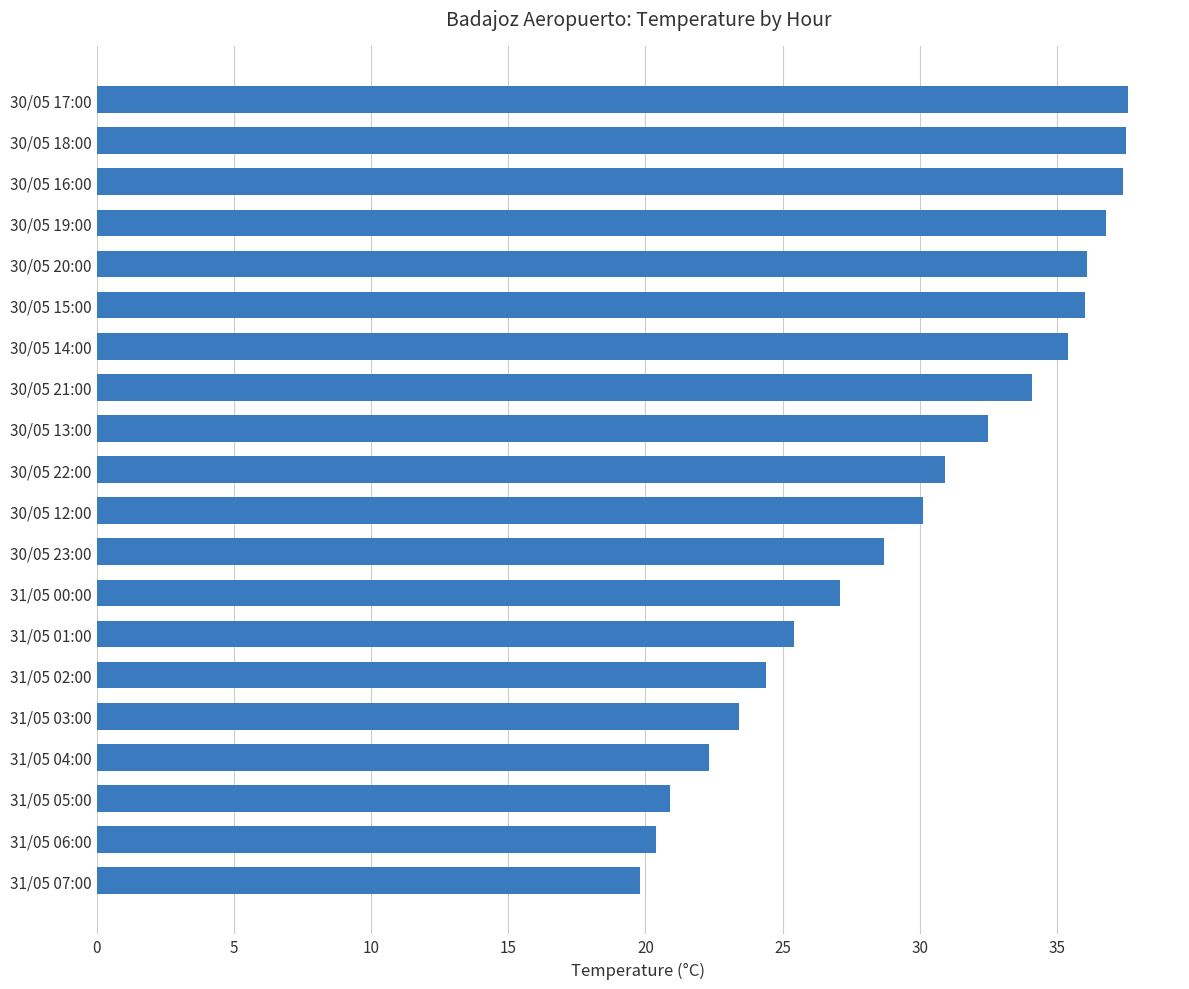

The value at 30/05 16:00 is 37.4. True or false?

True